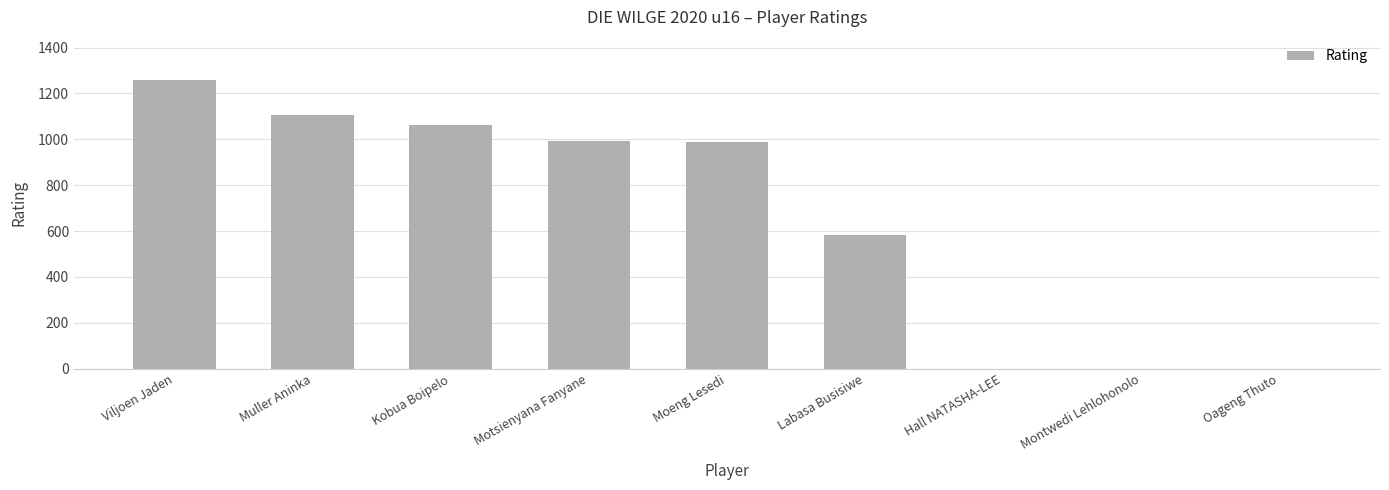

What is the change in value from Motsienyana Fanyane to Montwedi Lehlohonolo?

-993